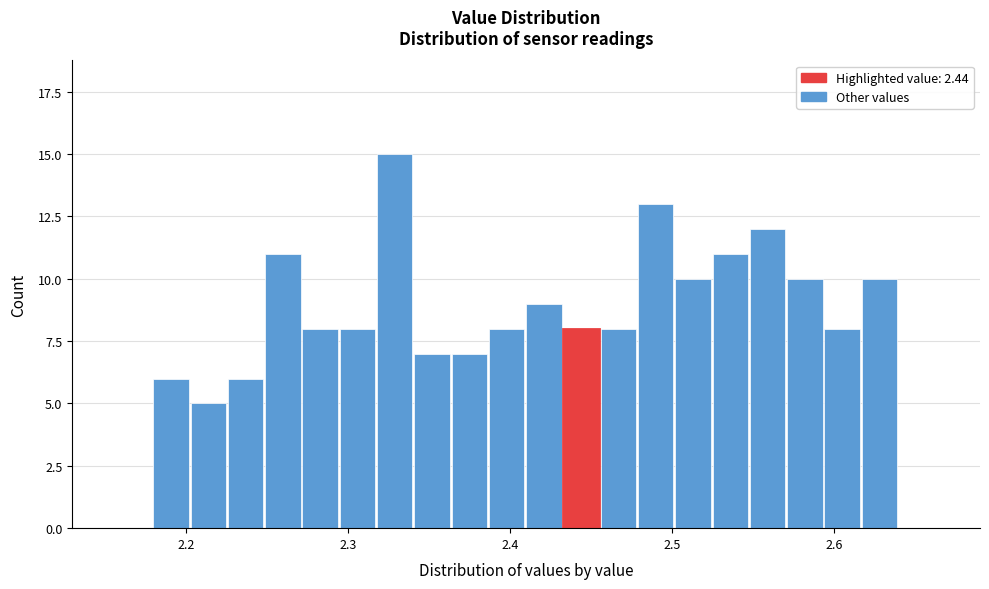

Read against the x-axis, roughly where is the centre of the tallest bar?

2.33